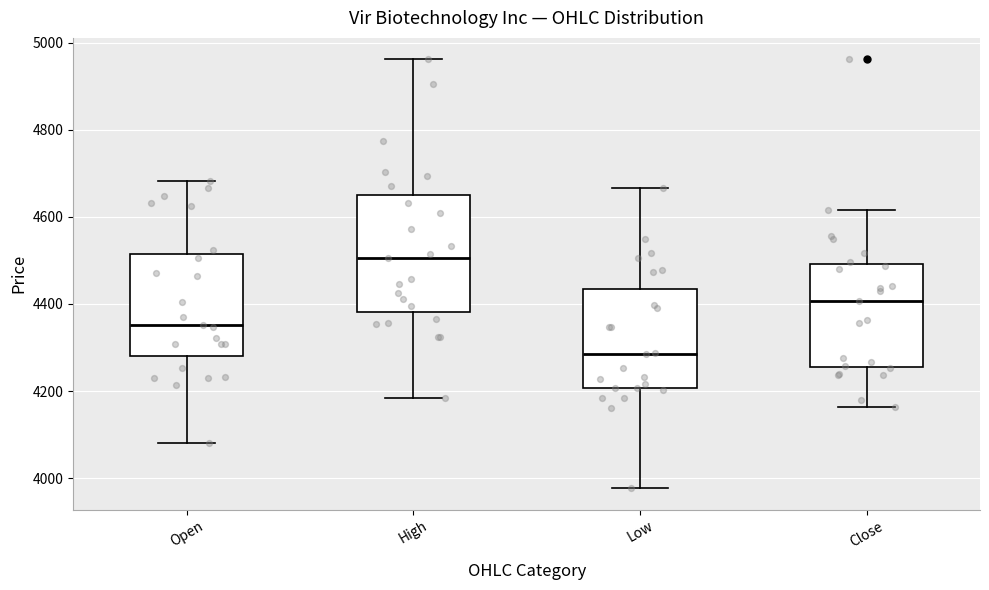

Which box has the highest median line?

High